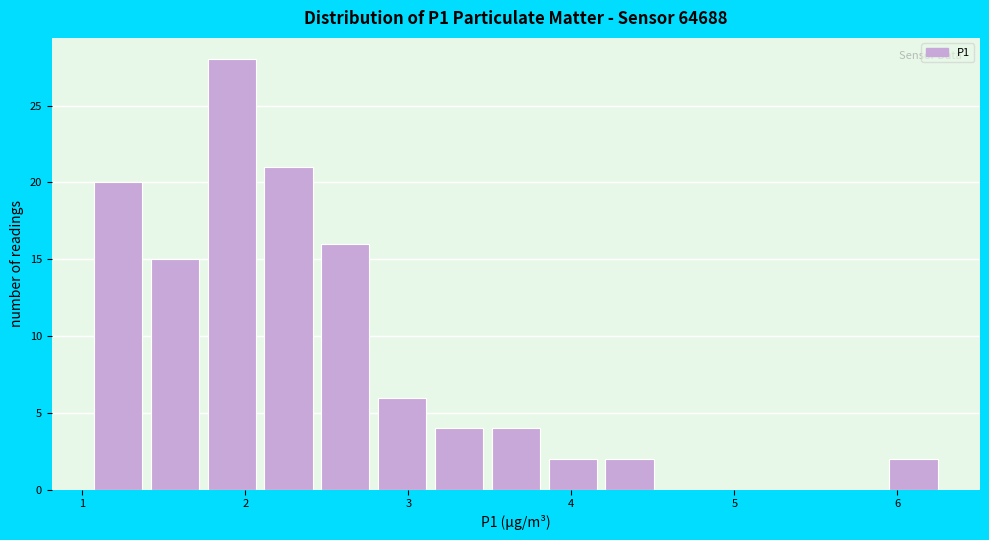

Around what value on the x-axis is the tallest bar? Give the approximate position of its centre, as read against the axis.

1.9